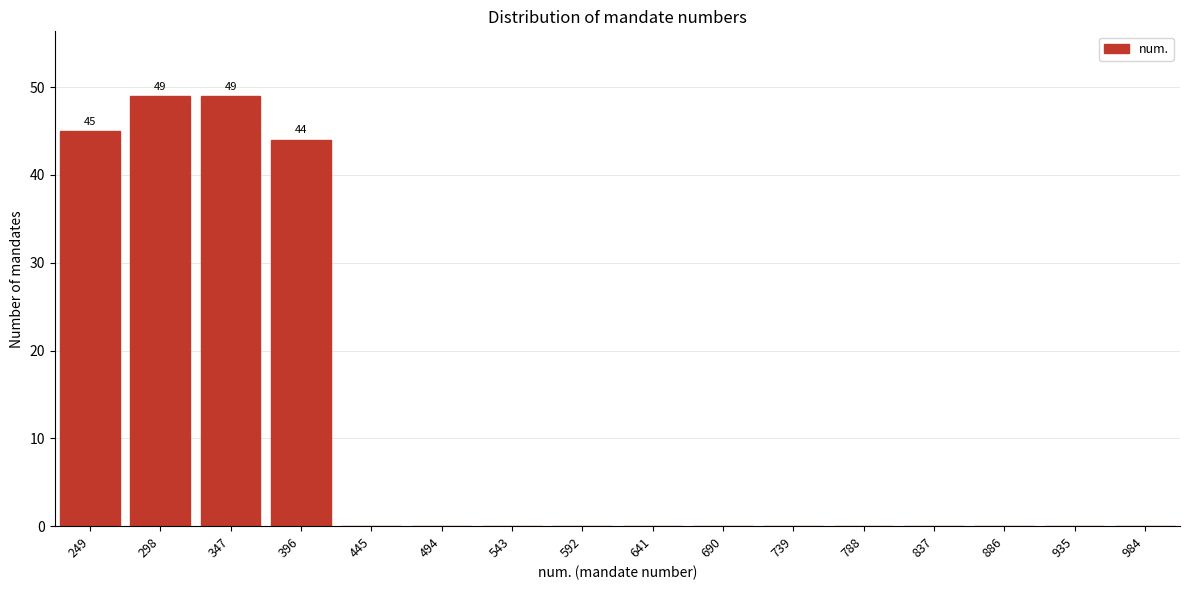

Reading left to right, list all the values displayed in this chart.

249=45	298=49	347=49	396=44	445=0	494=0	543=0	592=0	641=0	690=0	739=0	788=0	837=0	886=0	935=0	984=0